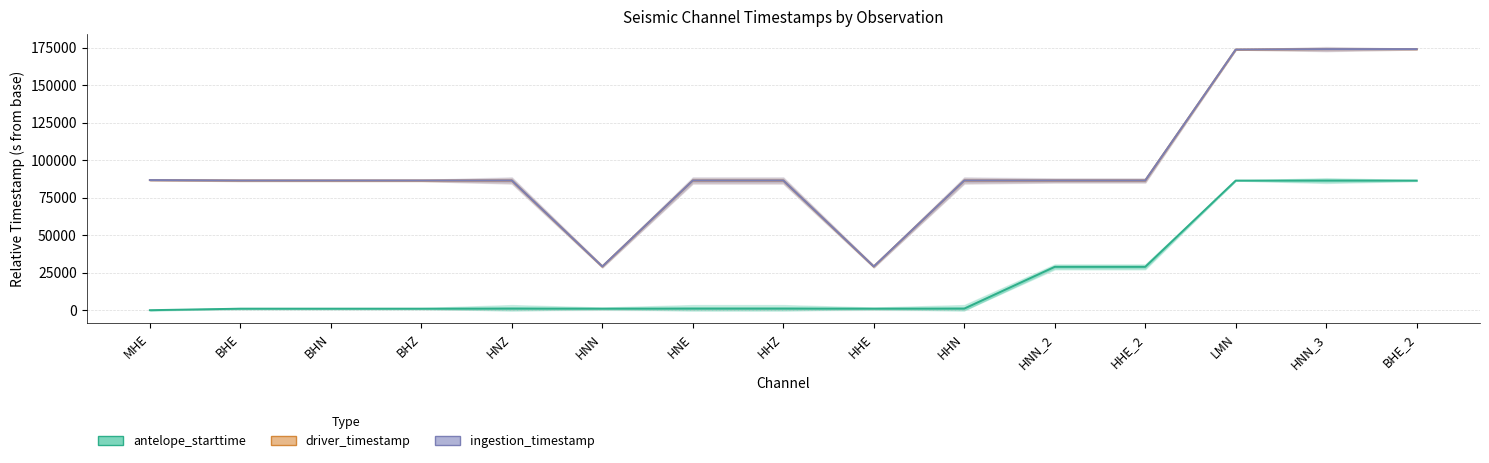

How many data points does each series have?

15